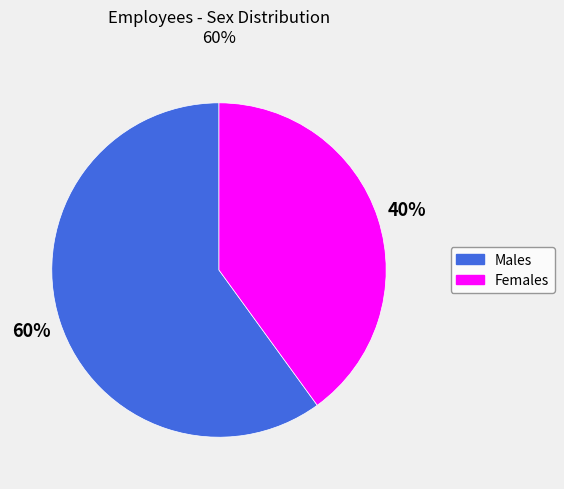

To the nearest percent, what is the difference between the largest and smallest slice percentages?

20%